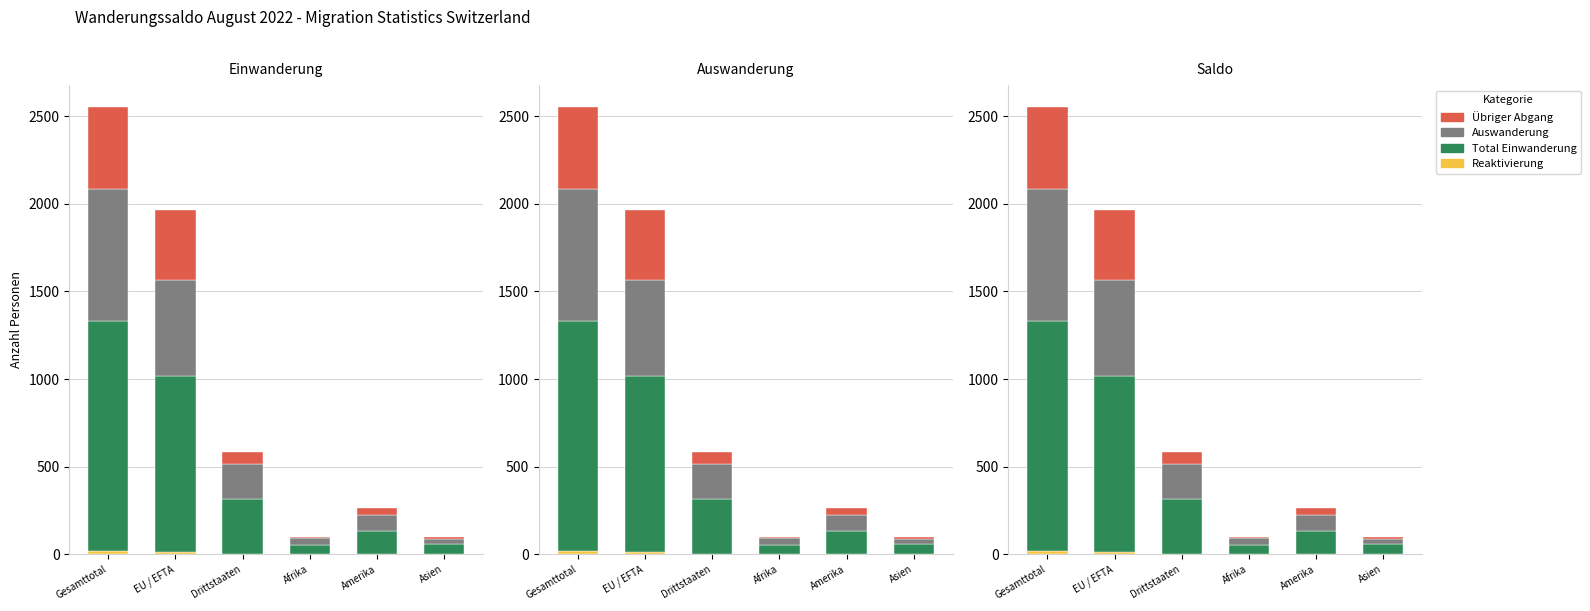

Is it true that Auswanderung equals 549 at EU / EFTA?

True